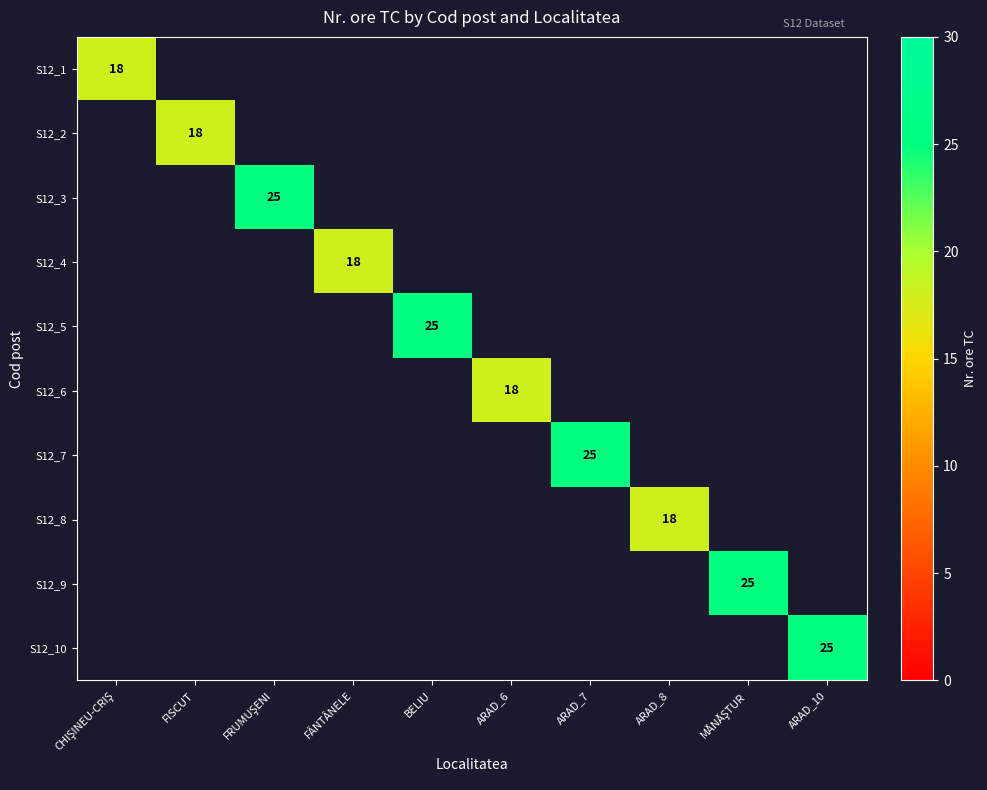

What is the minimum value for S12_1?

18.0